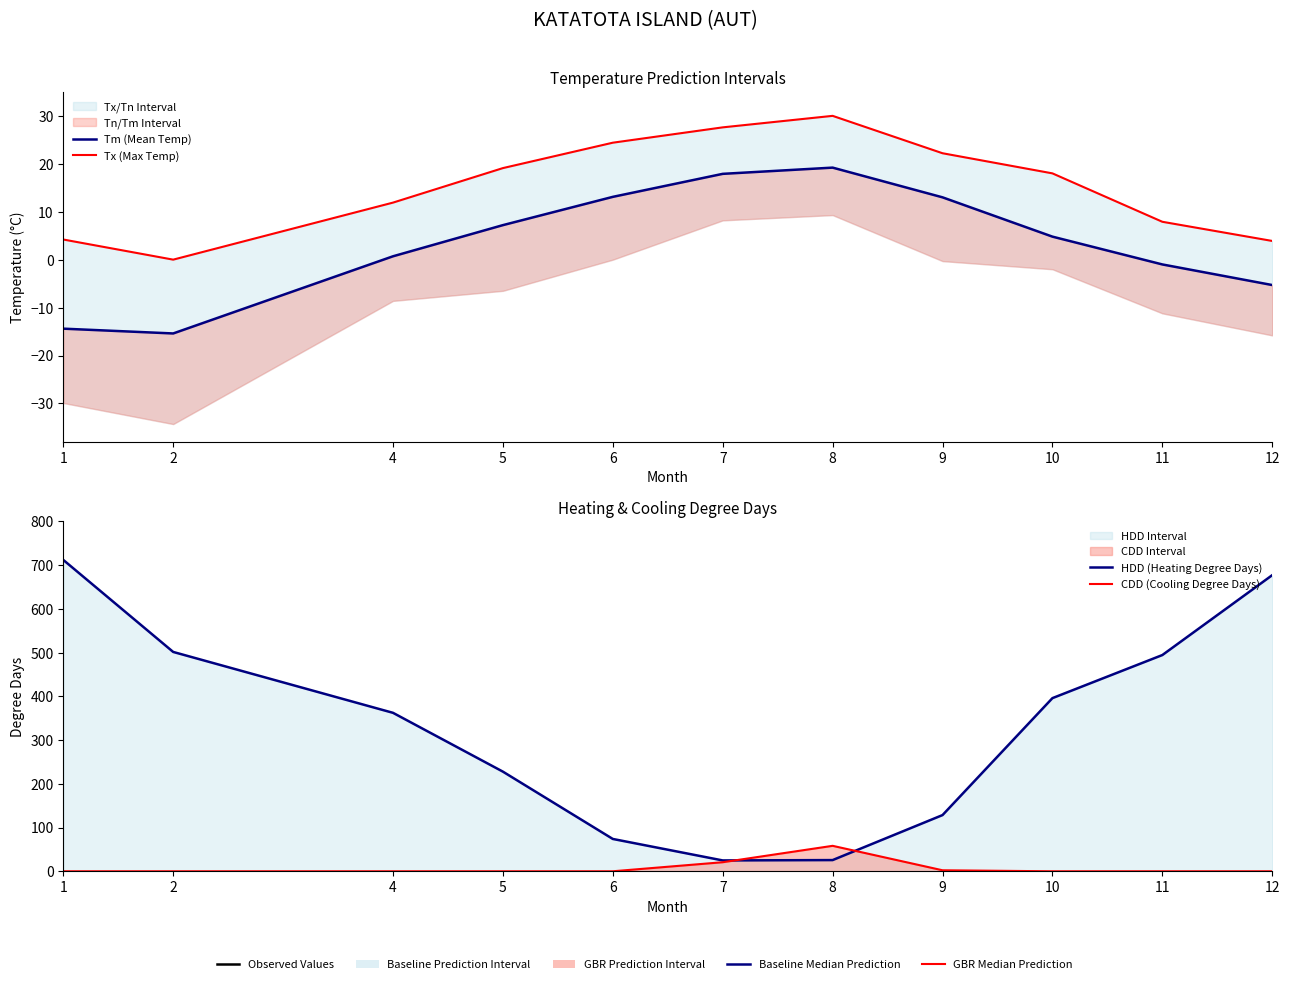

What is the difference between the maximum and minimum values in the HDD (Heating Degree Days) series?

687.1